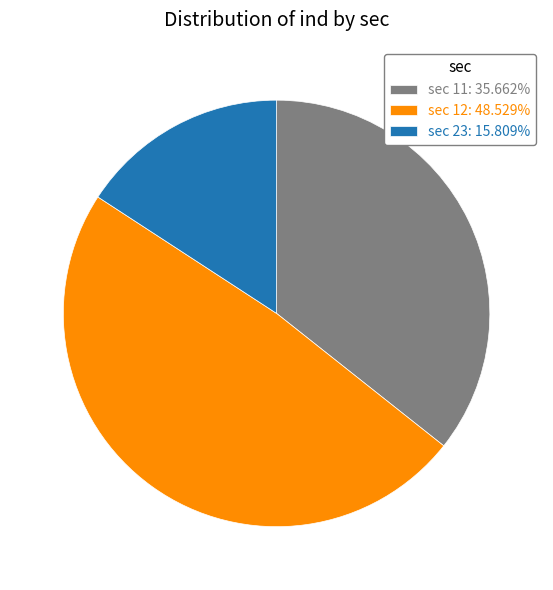

Is the sum of sec 12: 48.529% and sec 11: 35.662% greater than half?

Yes